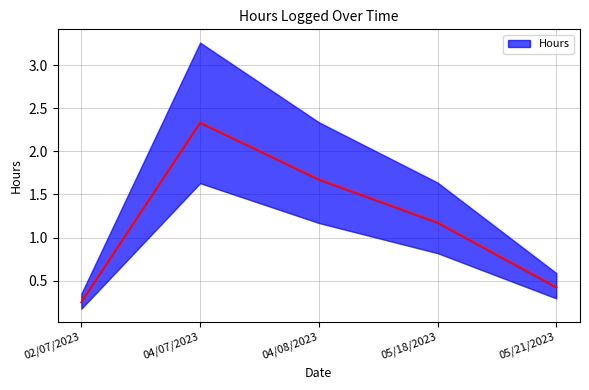

Which label corresponds to the smallest value in the chart?

02/07/2023